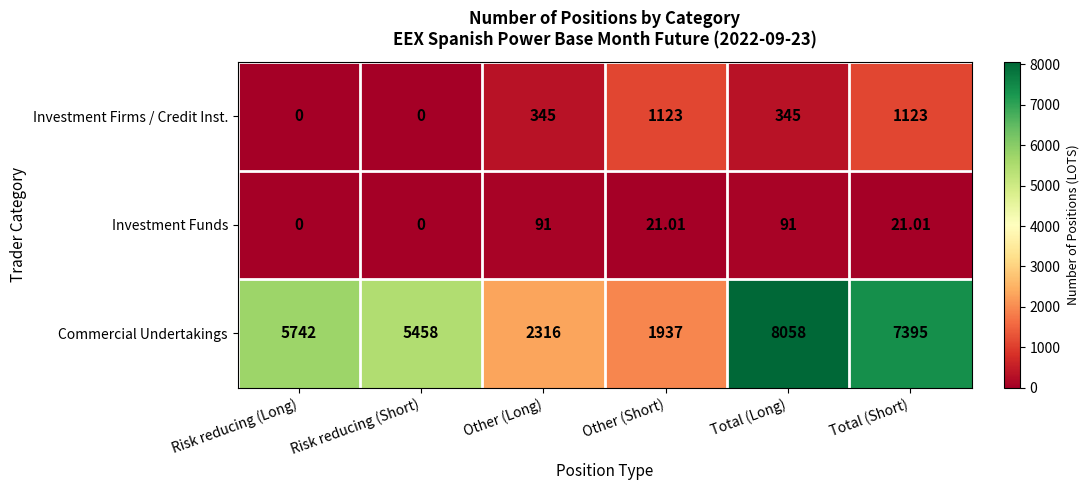

Which series has the widest spread of values?

Commercial Undertakings